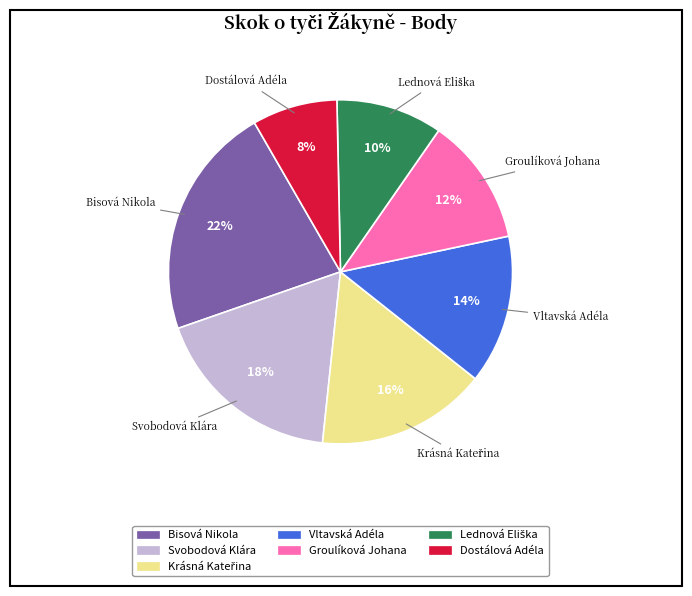

True or false: Bisová Nikola accounts for 22% of the total.

True